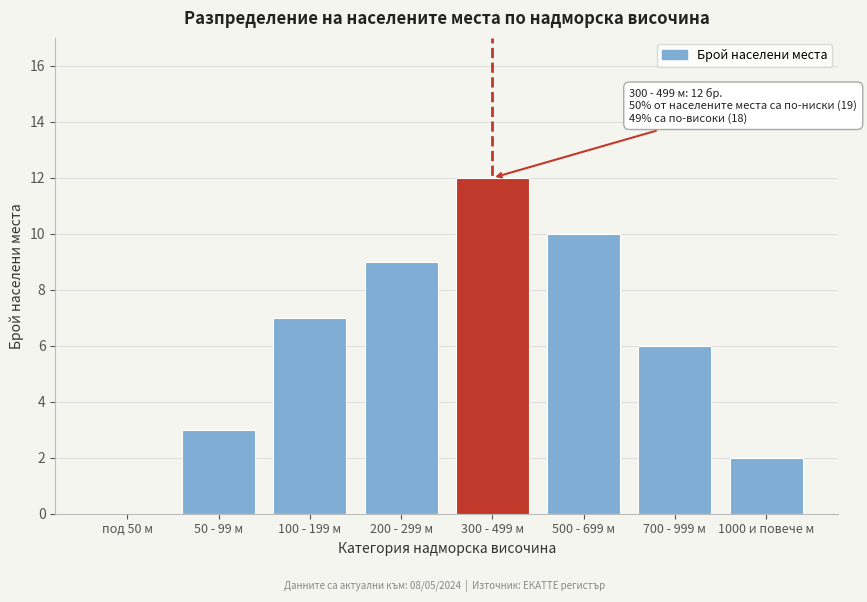

Reading left to right, what are all the values shown in this chart?

под 50 м=0	50 - 99 м=3	100 - 199 м=7	200 - 299 м=9	300 - 499 м=12	500 - 699 м=10	700 - 999 м=6	1000 и повече м=2